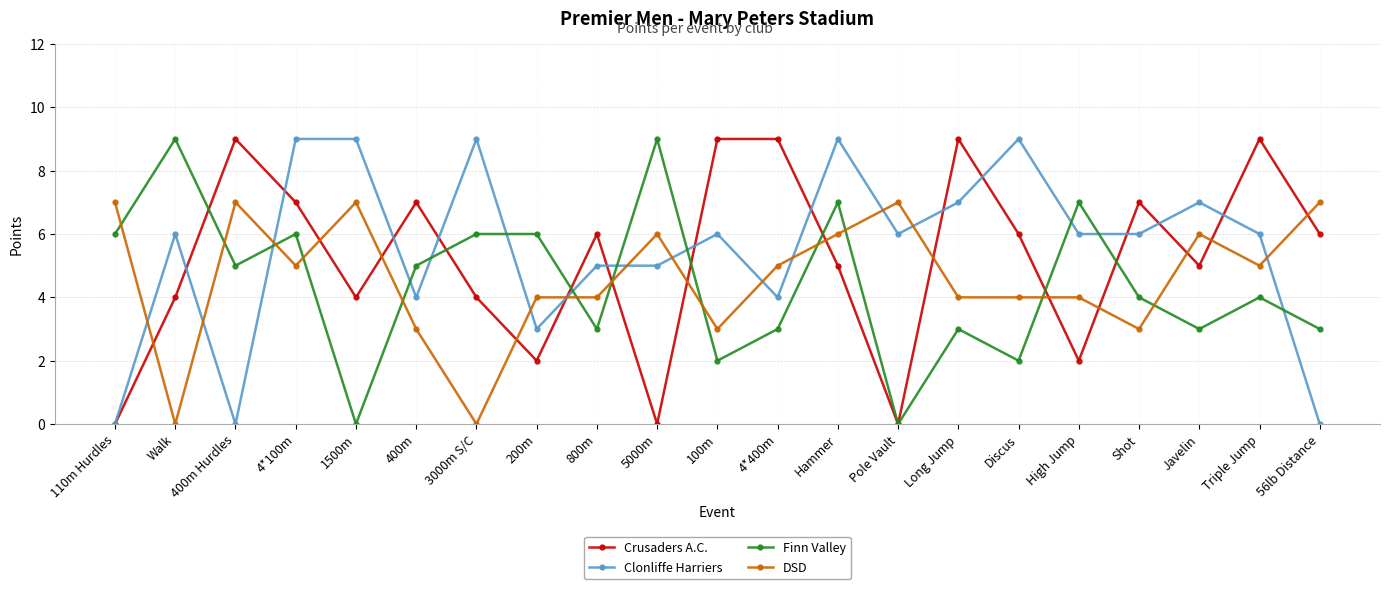

What is the sum of all Clonliffe Harriers values?

116